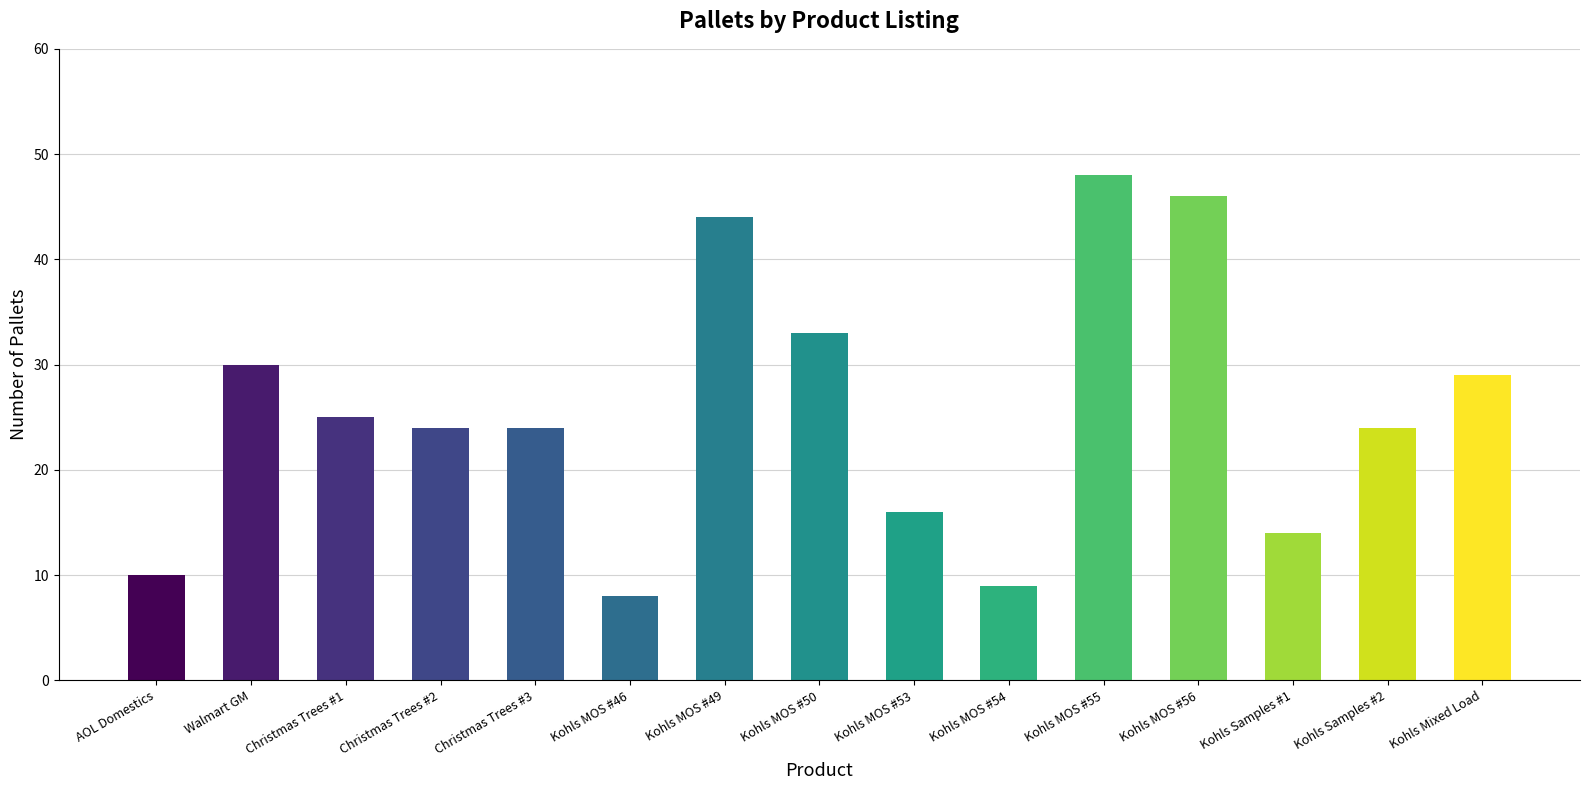

What is the sum of all values?

384